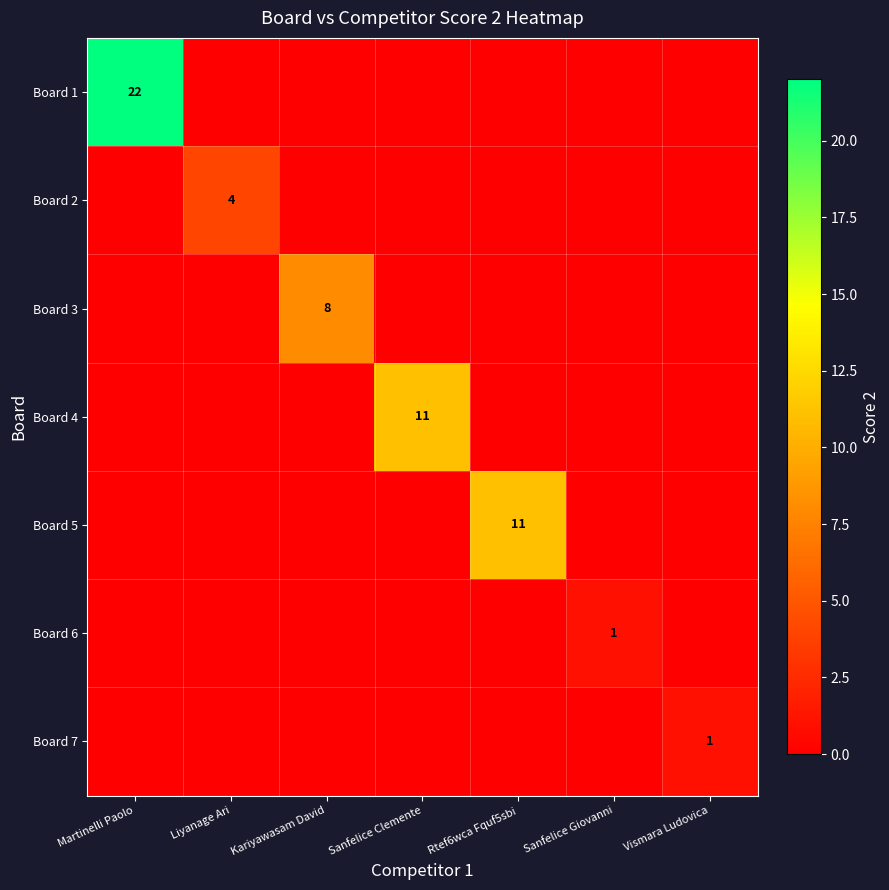

What is the spread (max minus min) of values at Martinelli Paolo?

22